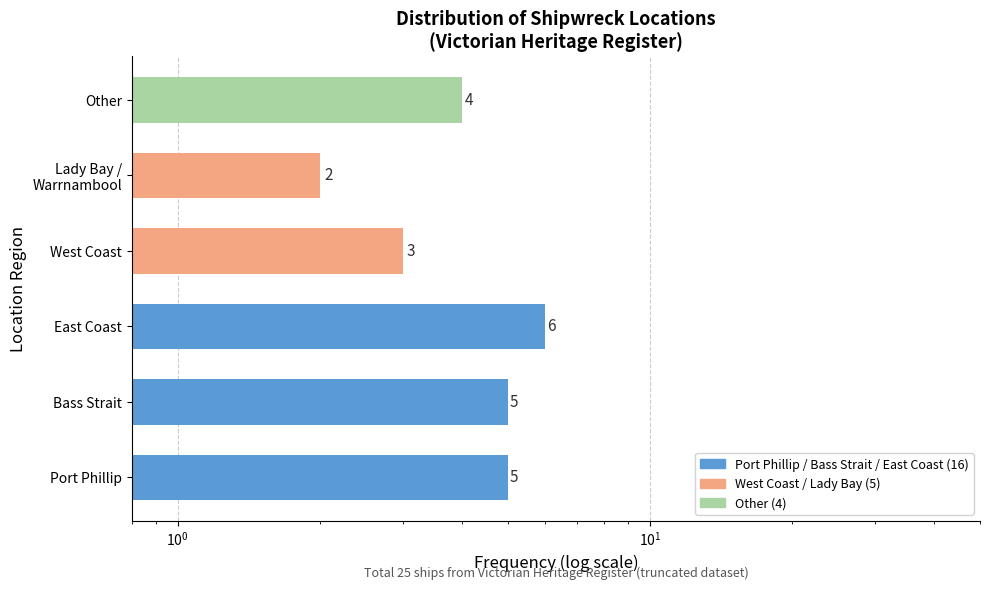

How many categories are shown in the chart?

6